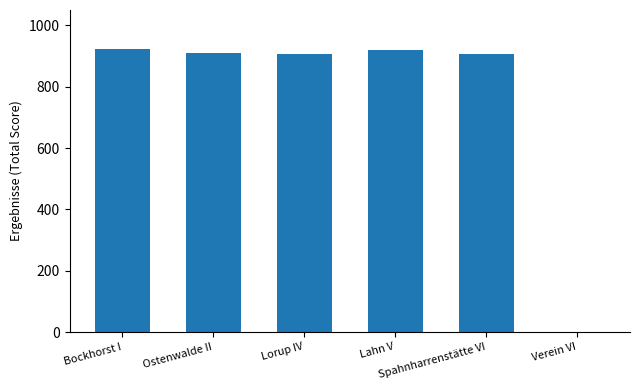

How many categories are shown in the chart?

6